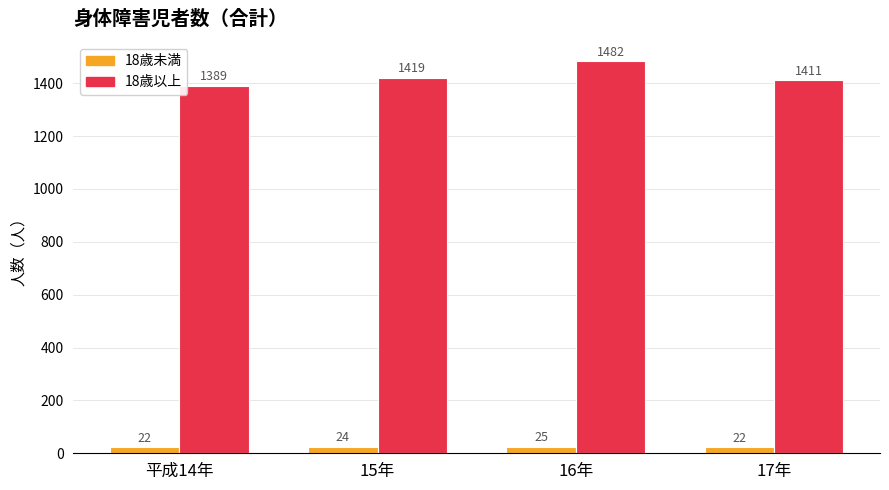

Where is 18歳以上 nearest to the value 1435?

15年